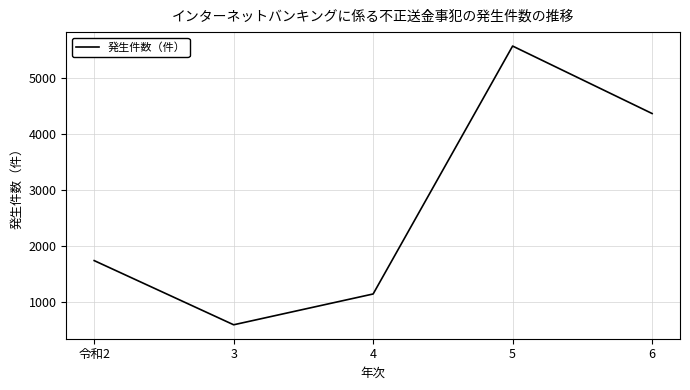

What is the change in value from 3 to 4?

+552